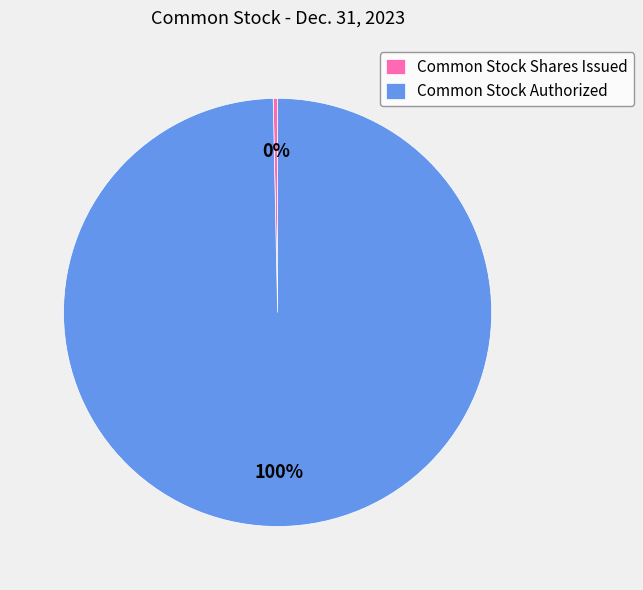

How many slices are in this pie chart?

2